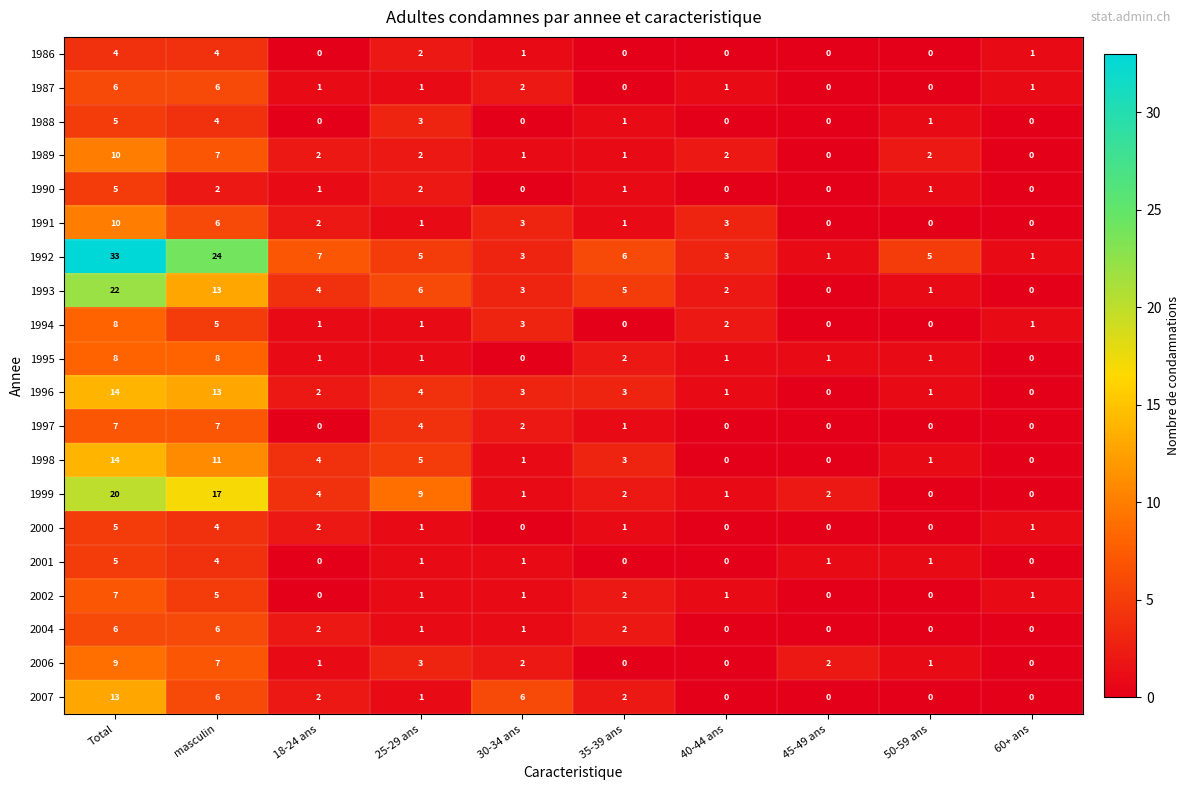

At which category does the chart reach its peak across all series?

Total